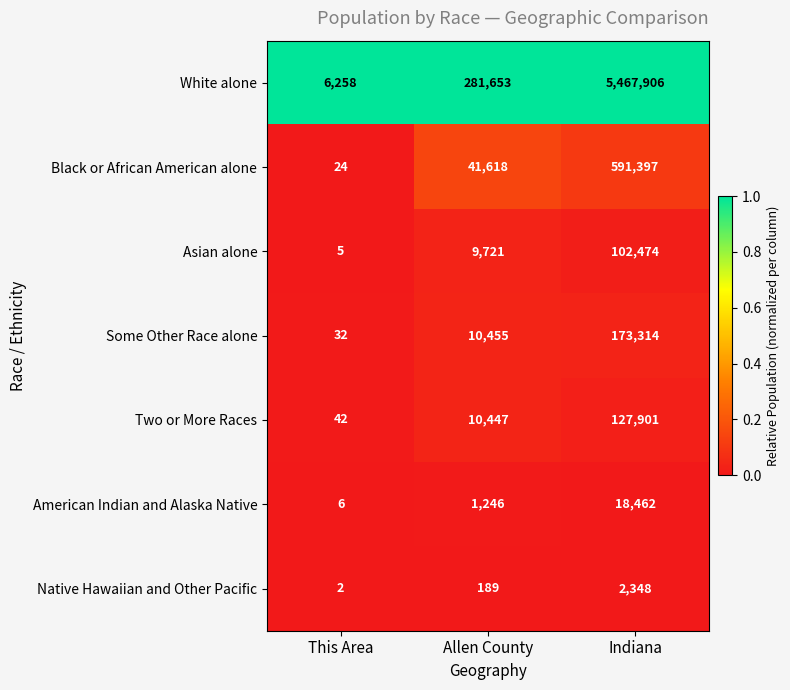

Reading left to right, what are all the values shown in this chart?

White alone: 6258	281653	5467906
Black or African American alone: 24	41618	591397
Asian alone: 5	9721	102474
Some Other Race alone: 32	10455	173314
Two or More Races: 42	10447	127901
American Indian and Alaska Native: 6	1246	18462
Native Hawaiian and Other Pacific: 2	189	2348